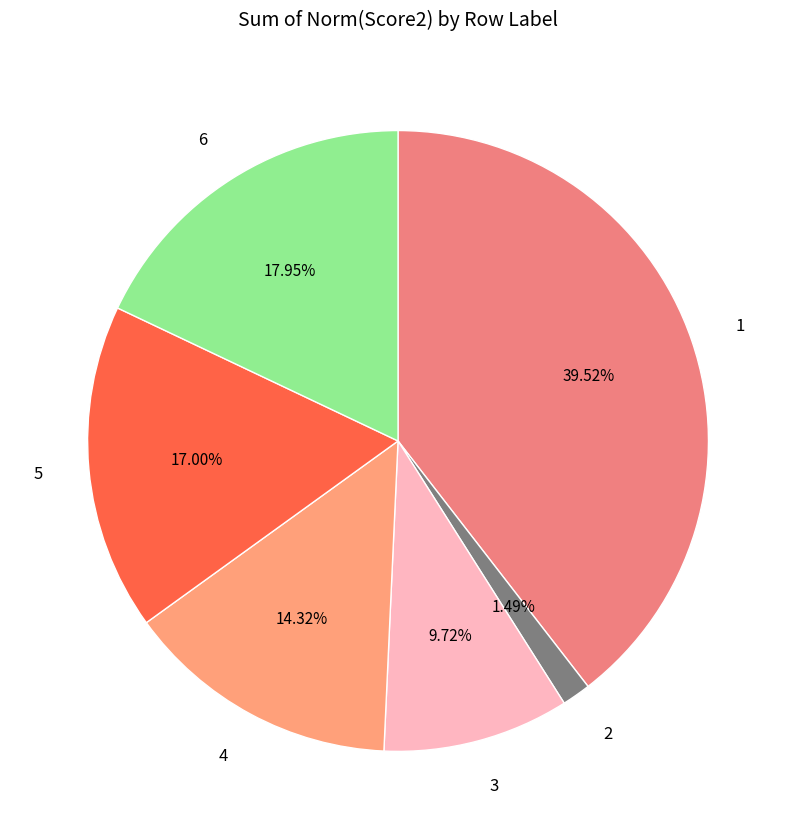

Which category has the biggest portion of the pie?

1